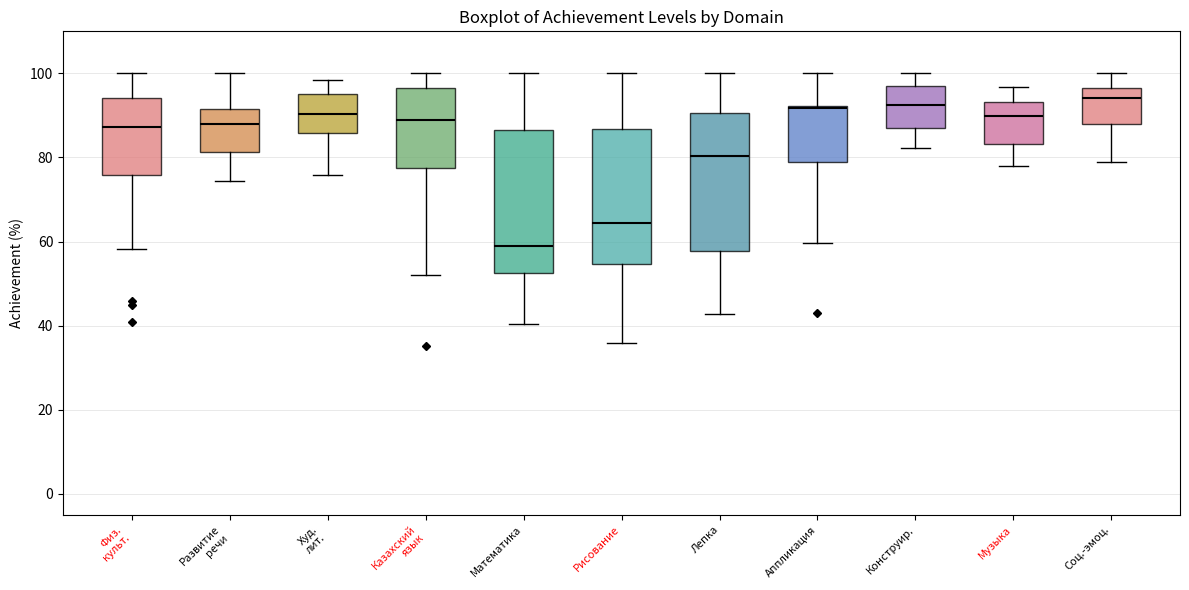

Where is the upper edge of the box for Соц.-эмоц. on the y-axis? The values are not printed on the chart, so give them approximately, as read against the axis.

96